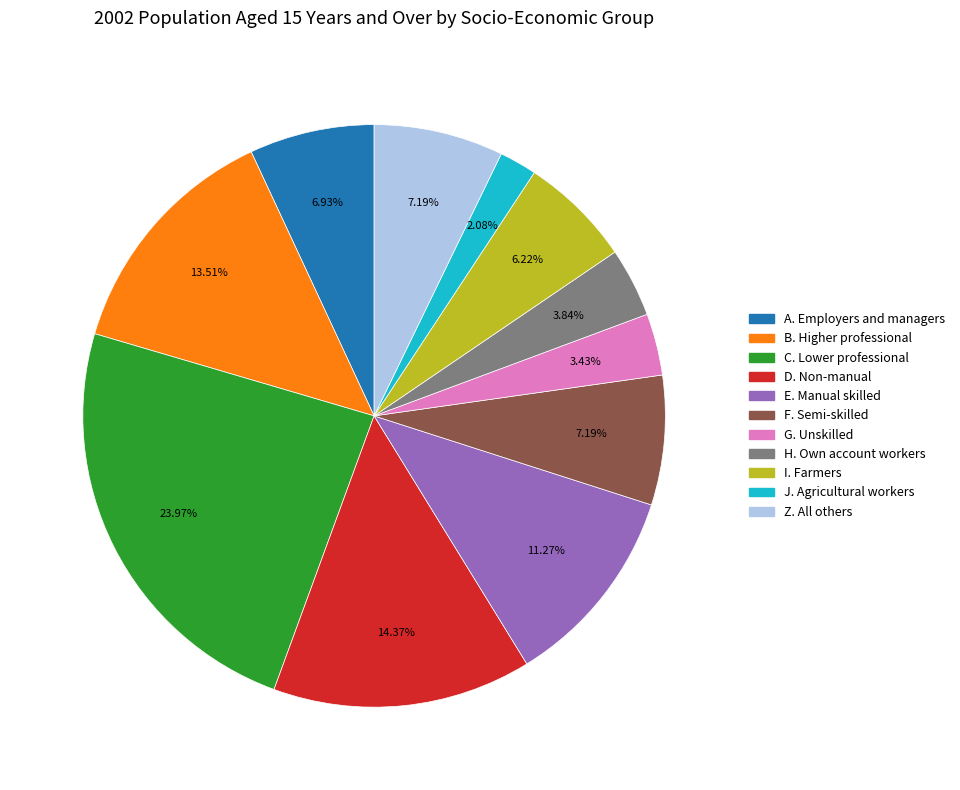

What is the ratio of the value at I. Farmers to the value at B. Higher professional?

0.5